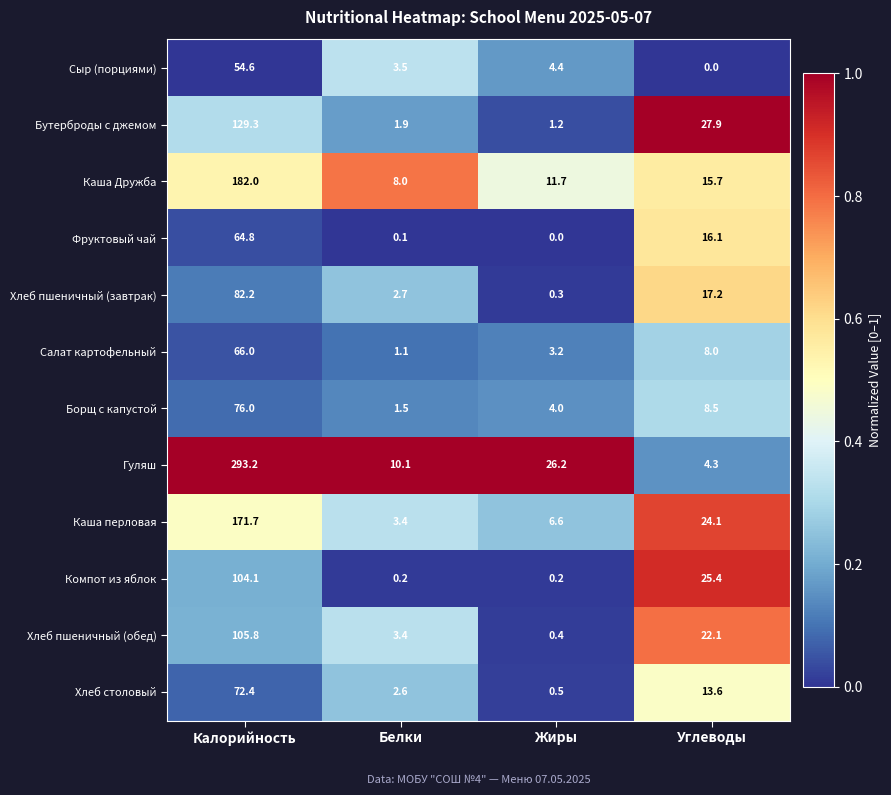

What is the total value across all series at Белки?

38.5